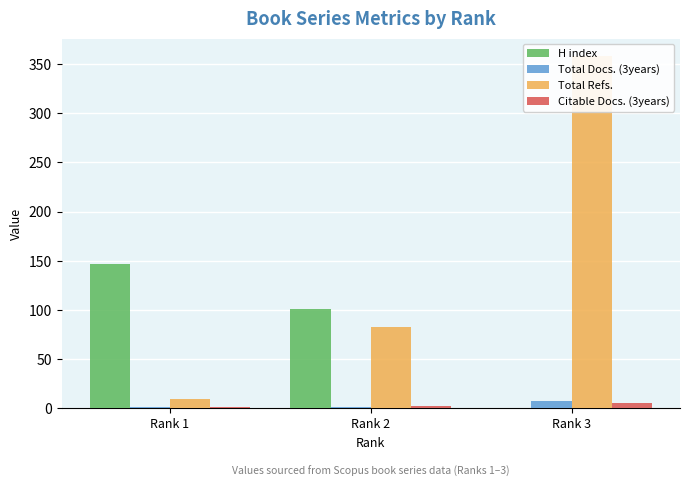

What is the value of the Total Docs. (3years) bar at the 3rd from the left?

7